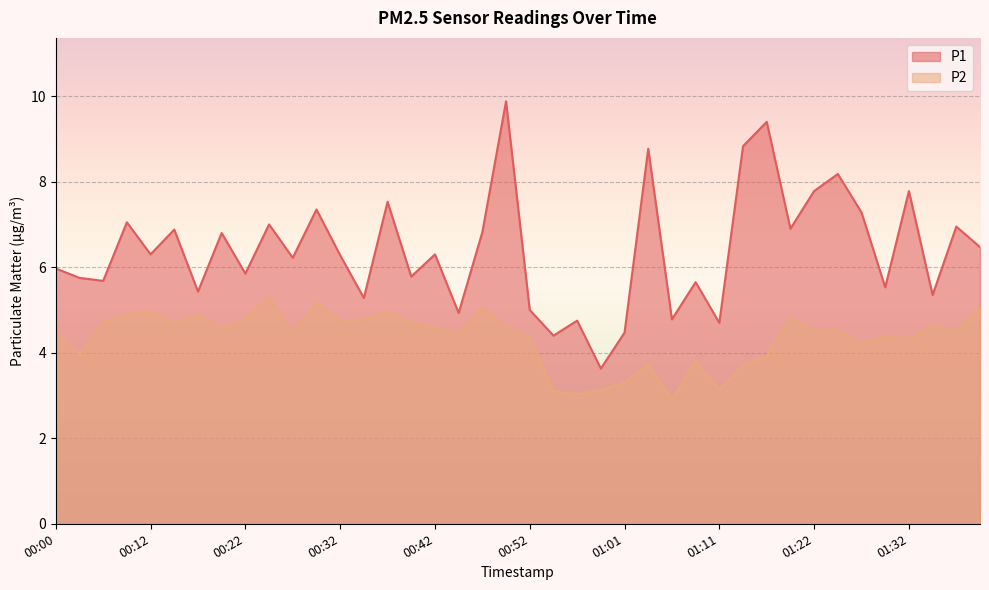

What are all the series names shown in the legend?

P1, P2